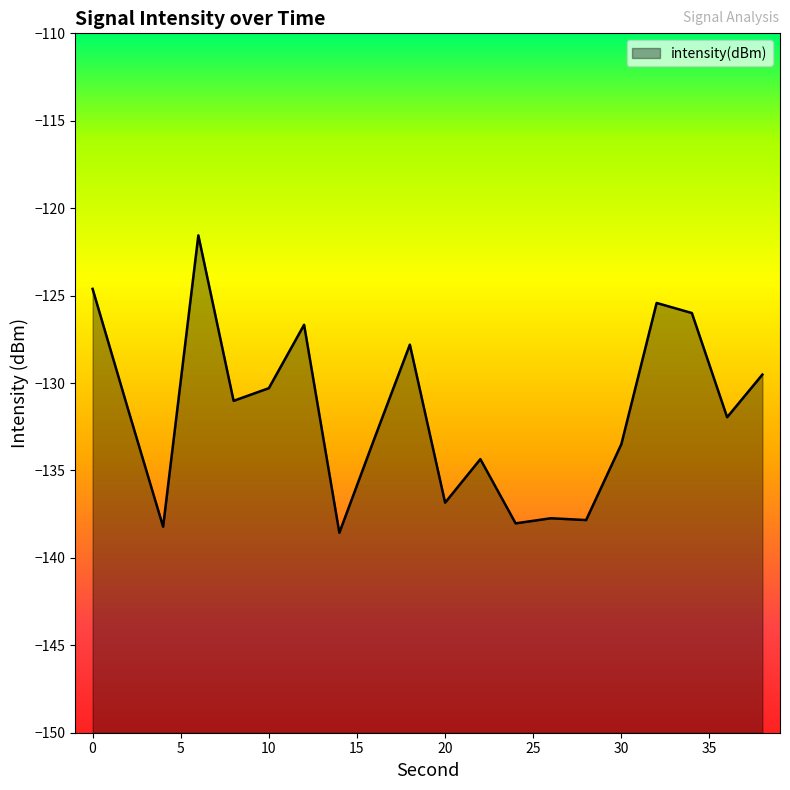

What is the difference between the maximum and minimum values?

17.0